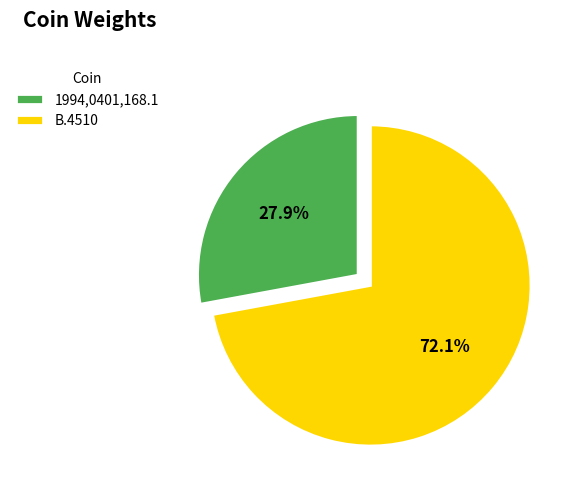

Is B.4510 the majority of the pie?

Yes